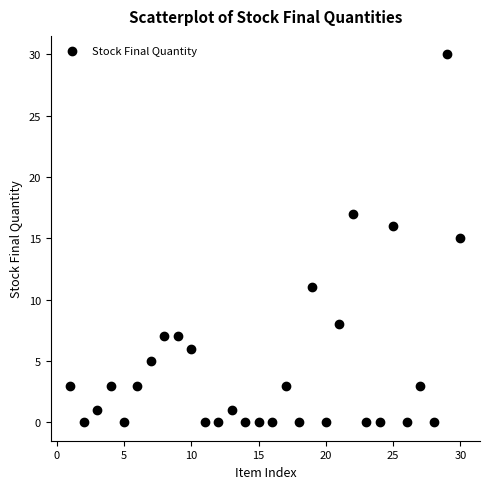

What is the range of X values (max minus min)?

29